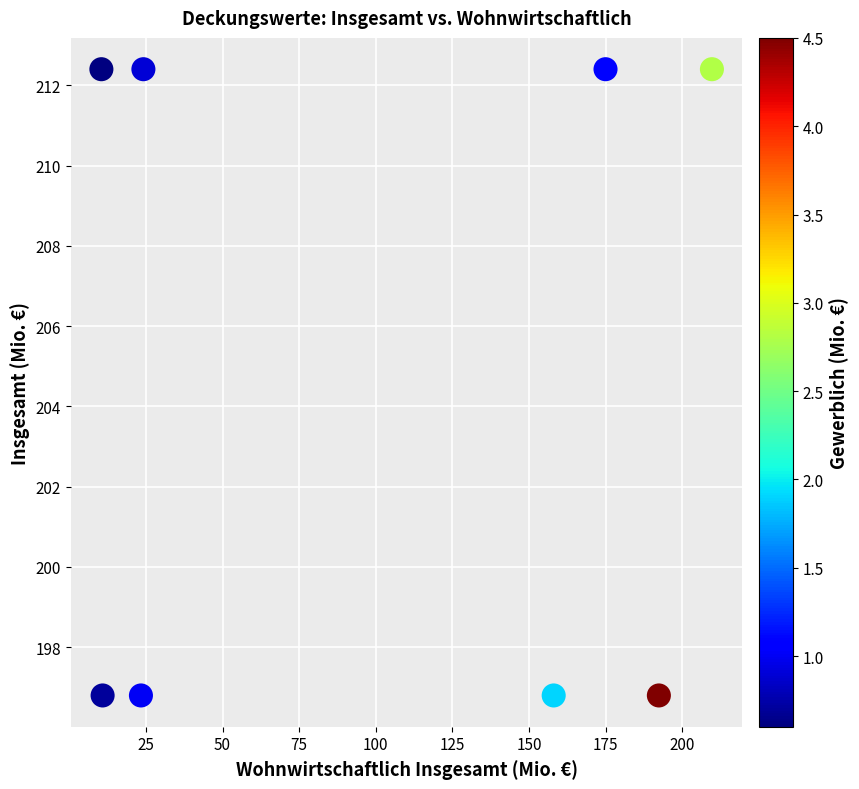

What is the range of Y values (max minus min)?

15.6